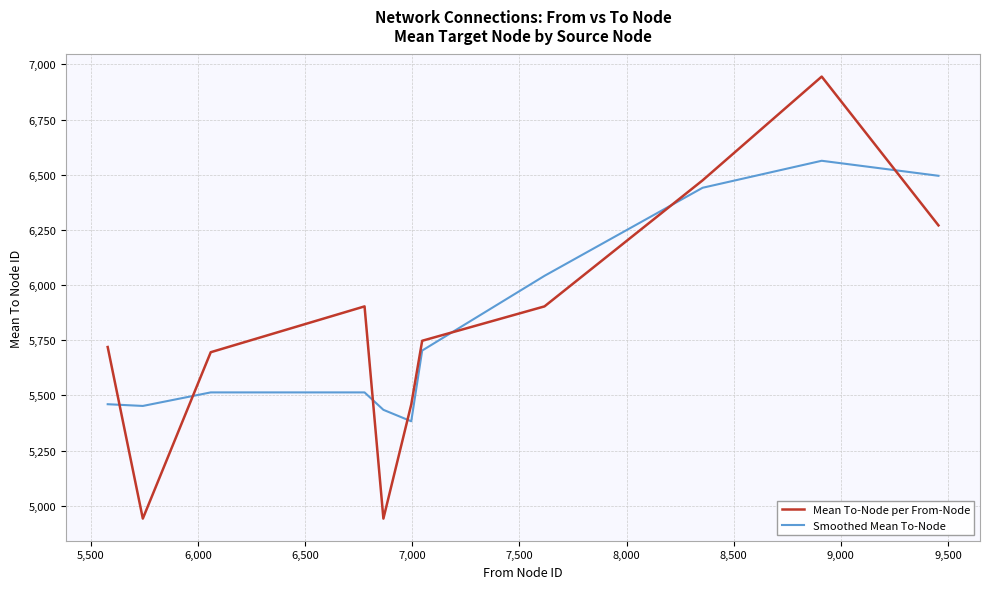

Which series has the widest spread of values?

Mean To-Node per From-Node